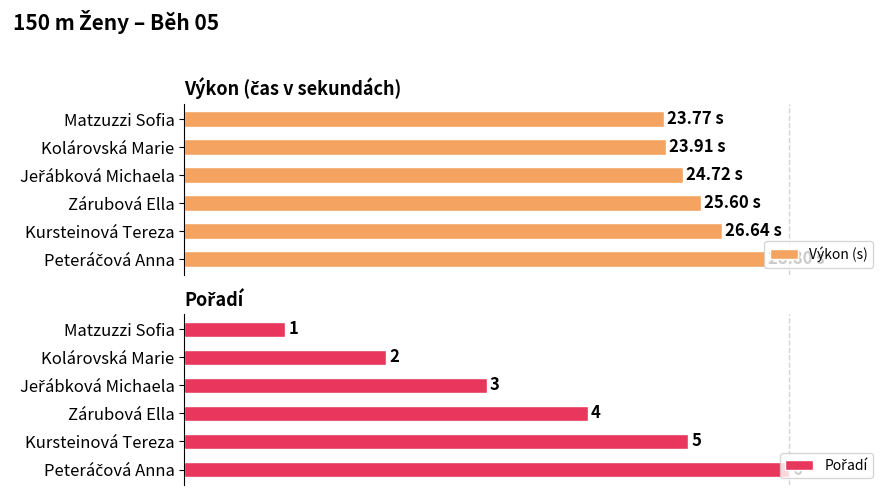

Which series changed the most between 1 and 2?

Pořadí